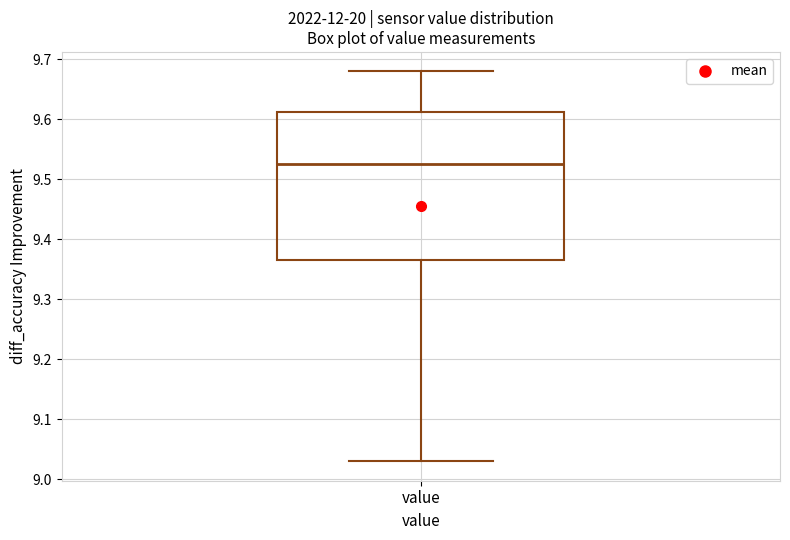

Transcribe this box plot: give where the median line is, the range the box spans, and where the two whiskers end, as read against the y-axis. The values are not printed on the chart, so give them approximately, as read against the axis.

median 9.53, box 9.37 to 9.61, whiskers 9.03 to 9.68